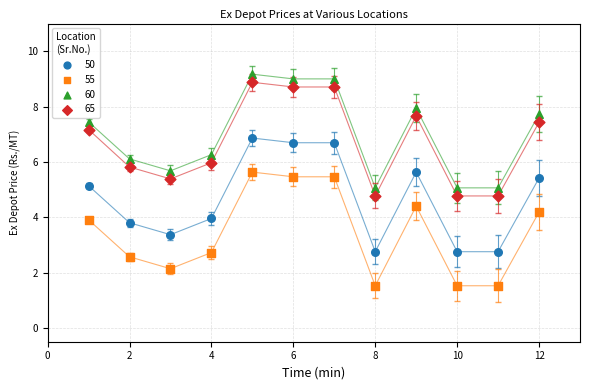

Across all data points, what is the range of X values (max minus min)?

11.0